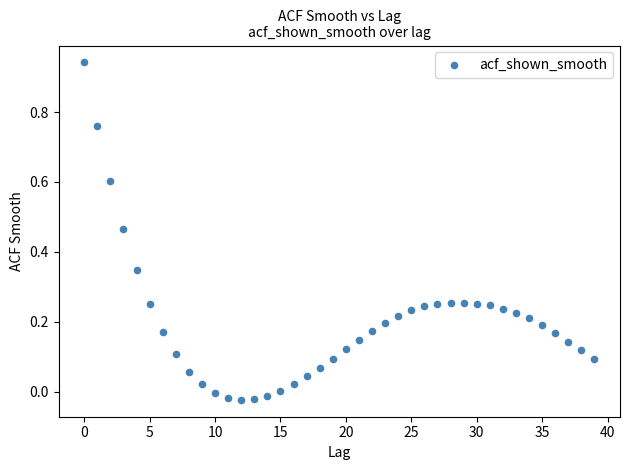

What is the range of Y values (max minus min)?

1.0